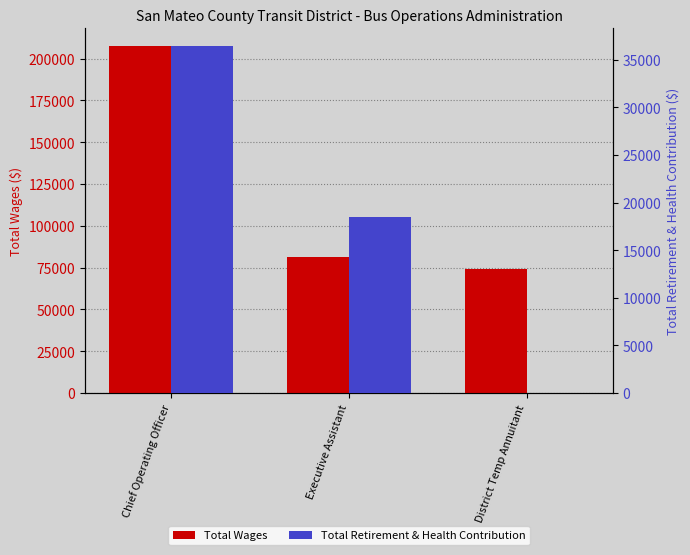

Reading left to right, what are all the values shown in this chart?

Total Wages: 207689	81440	74414
Total Retirement & Health Contribution: 36462	18447	0